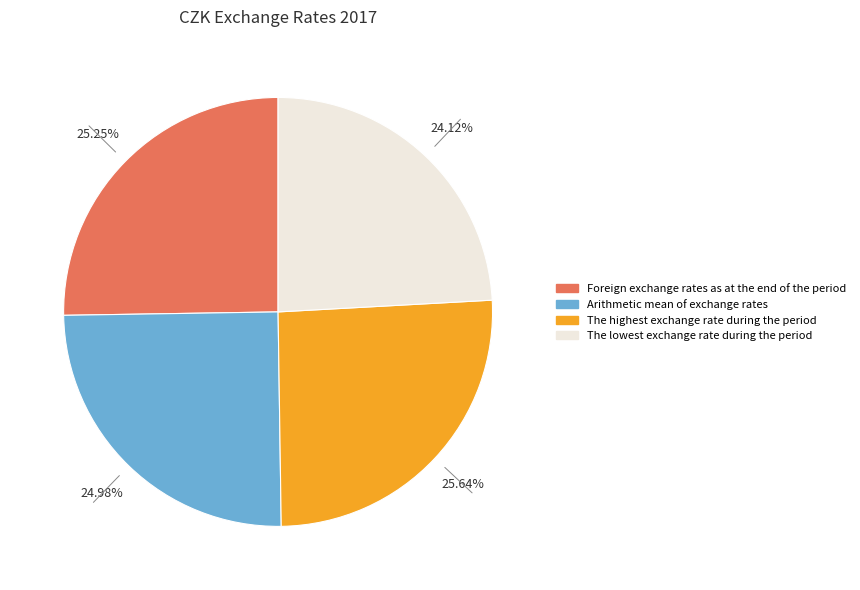

Combined, what portion of the pie is Foreign exchange rates as at the end of the period and The highest exchange rate during the period?

50.9%